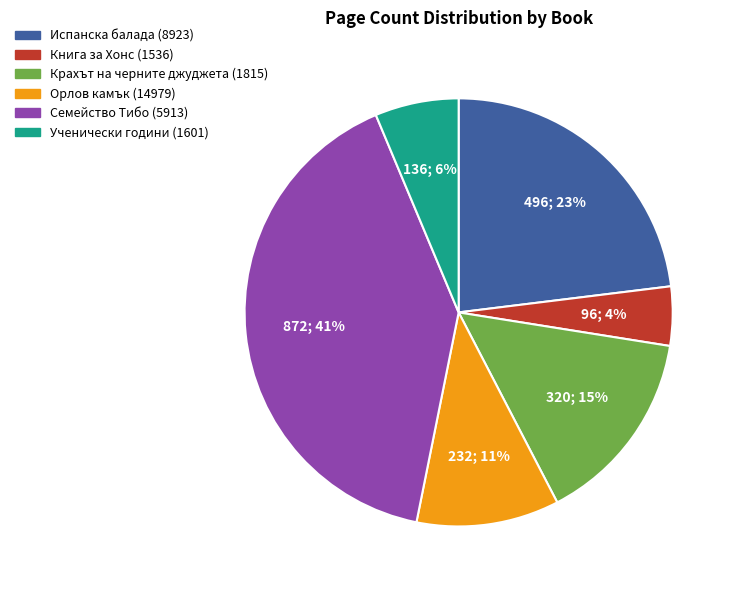

How many slices are in this pie chart?

6